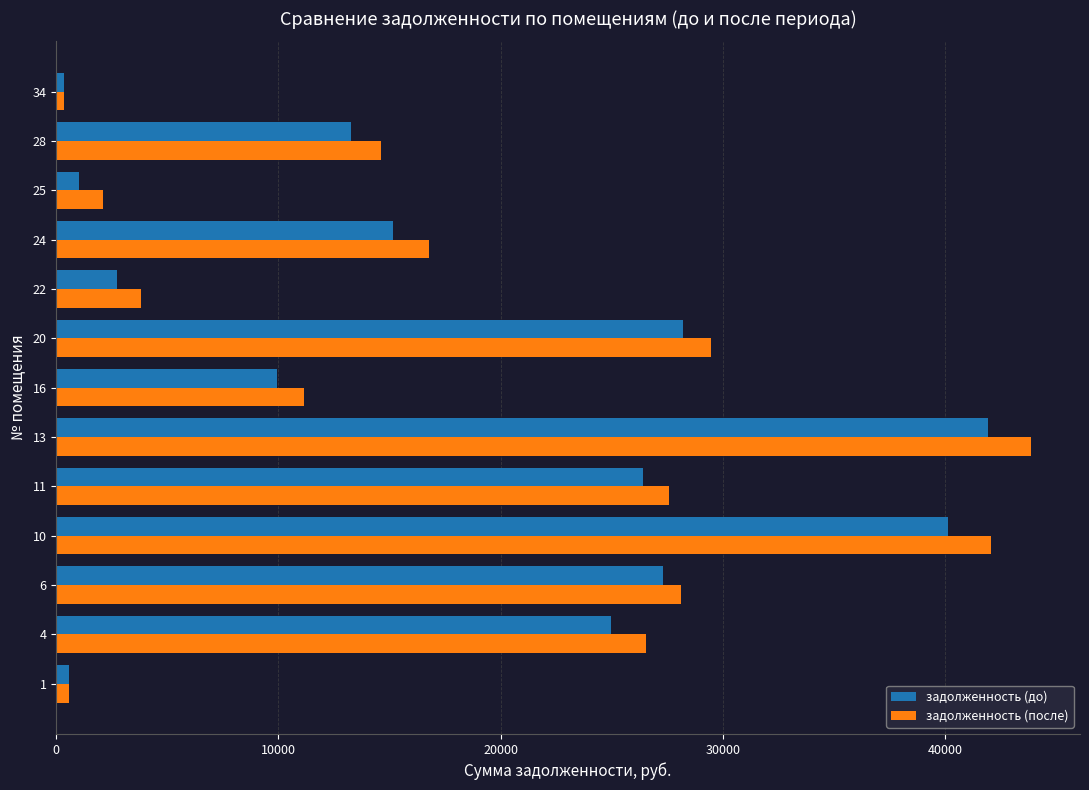

What is the difference between the second highest and second lowest values in the задолженность (после) series?

41504.7